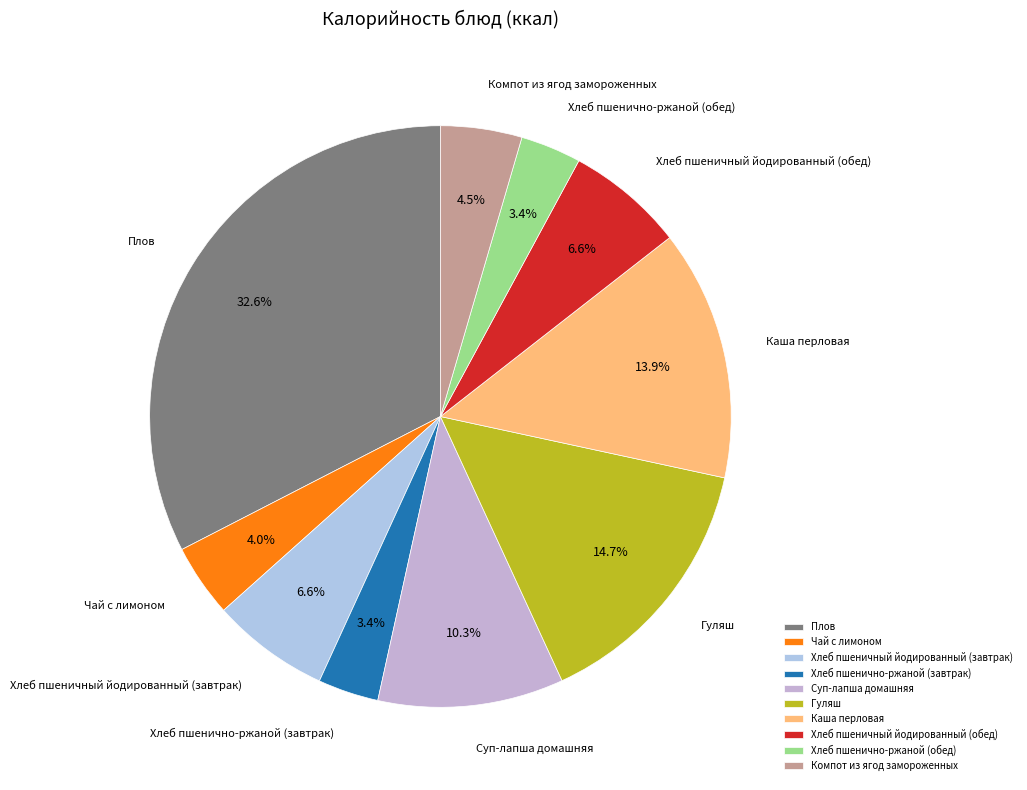

To the nearest percent, what percentage of the pie is Плов?

33%